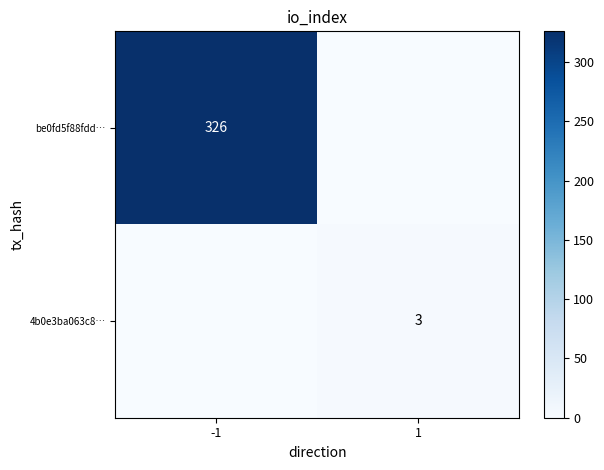

Which has a higher value, -1 or 1?

-1